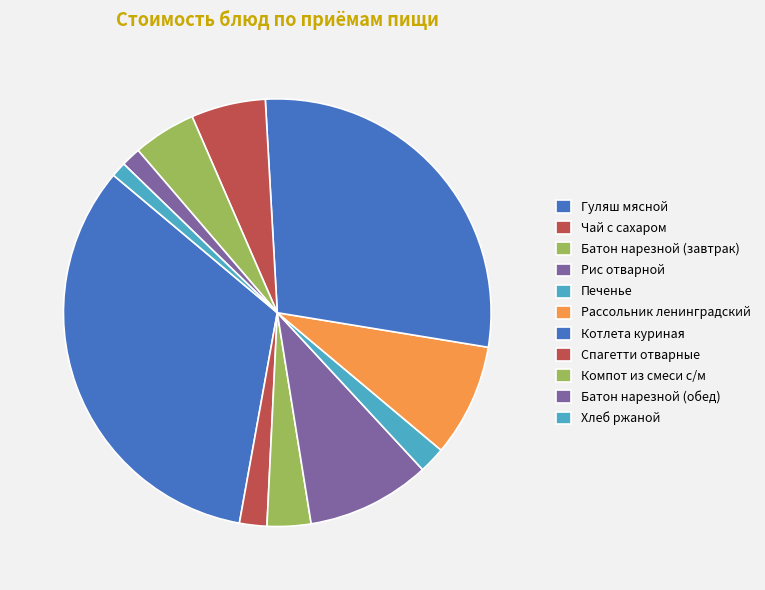

Combined, do Хлеб ржаной and Компот из смеси с/м account for over 50%?

No